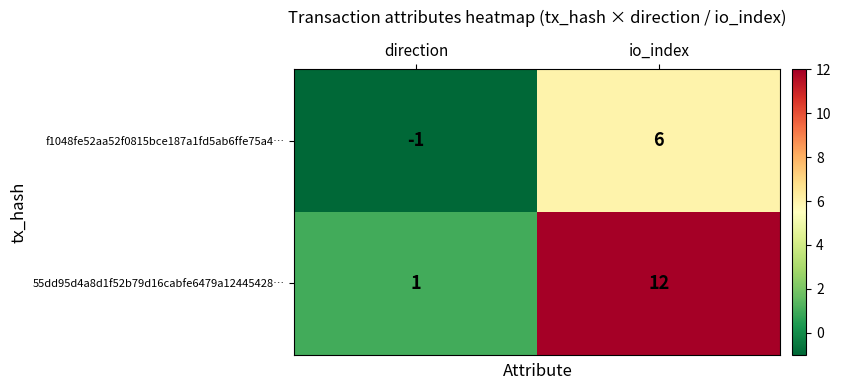

At how many categories does at least one series exceed 7?

1